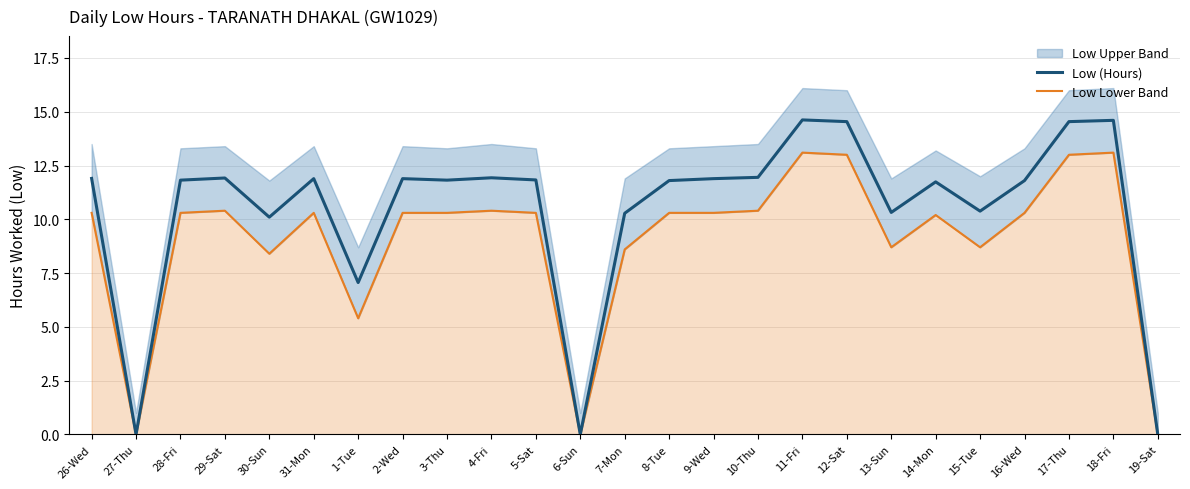

What value does the Low (Hours) series have at 16-Wed?

11.8